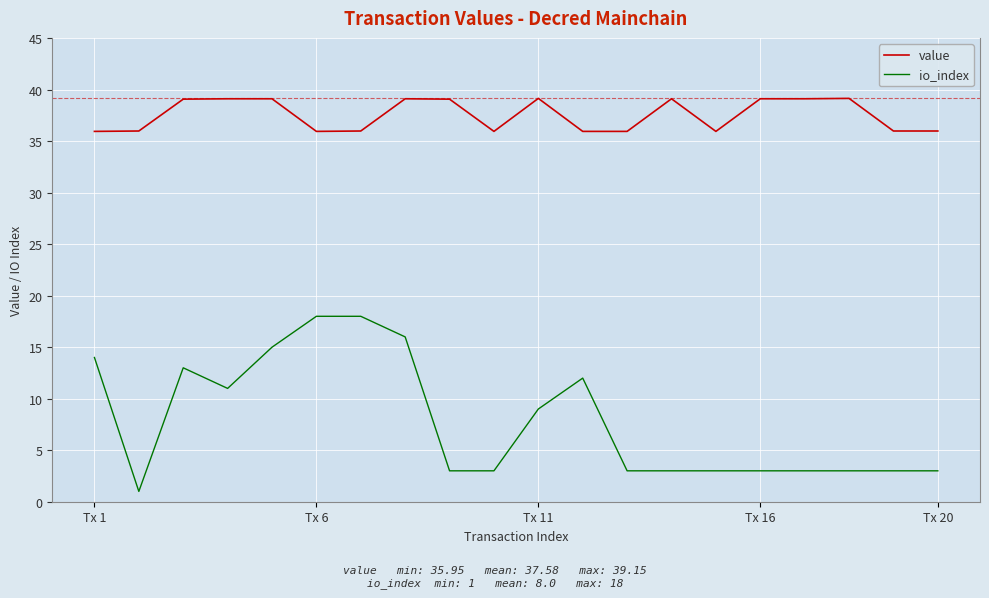

Which series has the largest total across all categories?

value